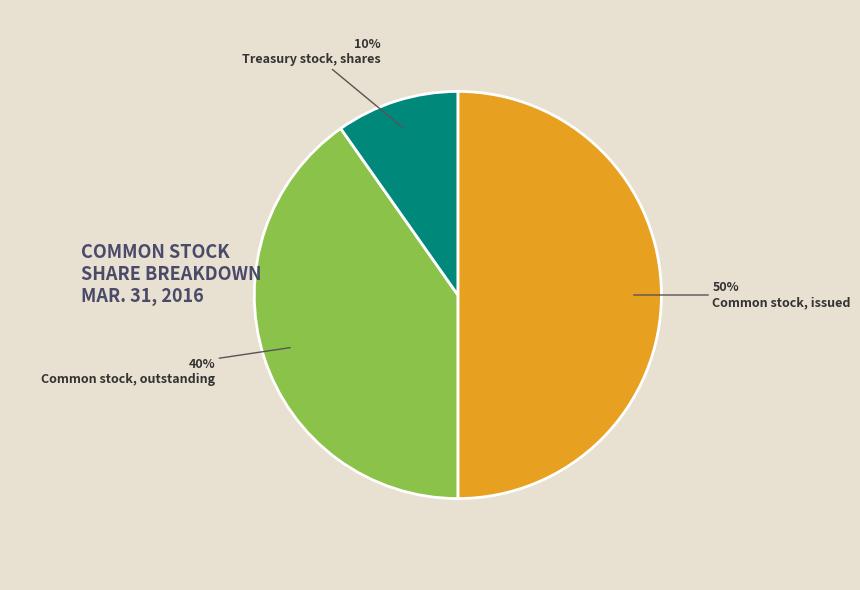

Does Treasury stock, shares represent more than half of the total?

No